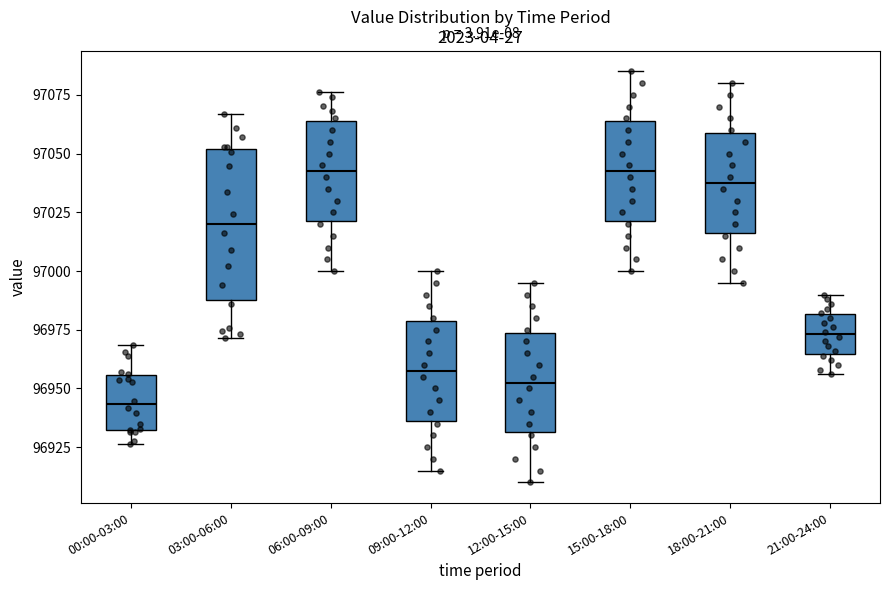

Where does the upper whisker of the box for 03:00-06:00 end on the y-axis? The values are not printed on the chart, so give them approximately, as read against the axis.

97065